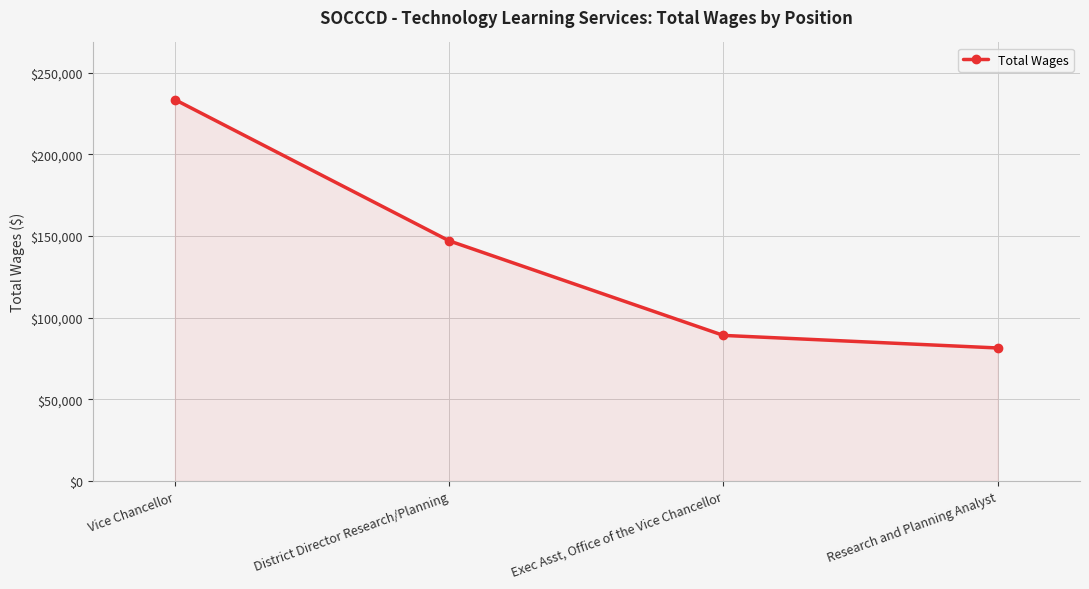

True or false: the data shows 415000 at Vice Chancellor.

False